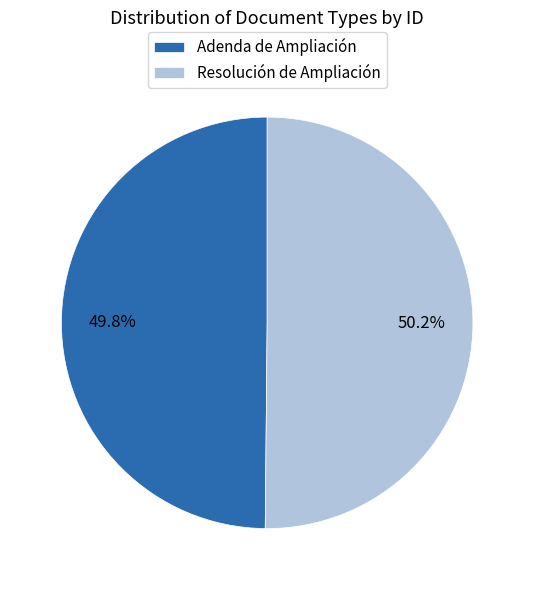

Is there any slice that represents more than half of the pie?

Yes